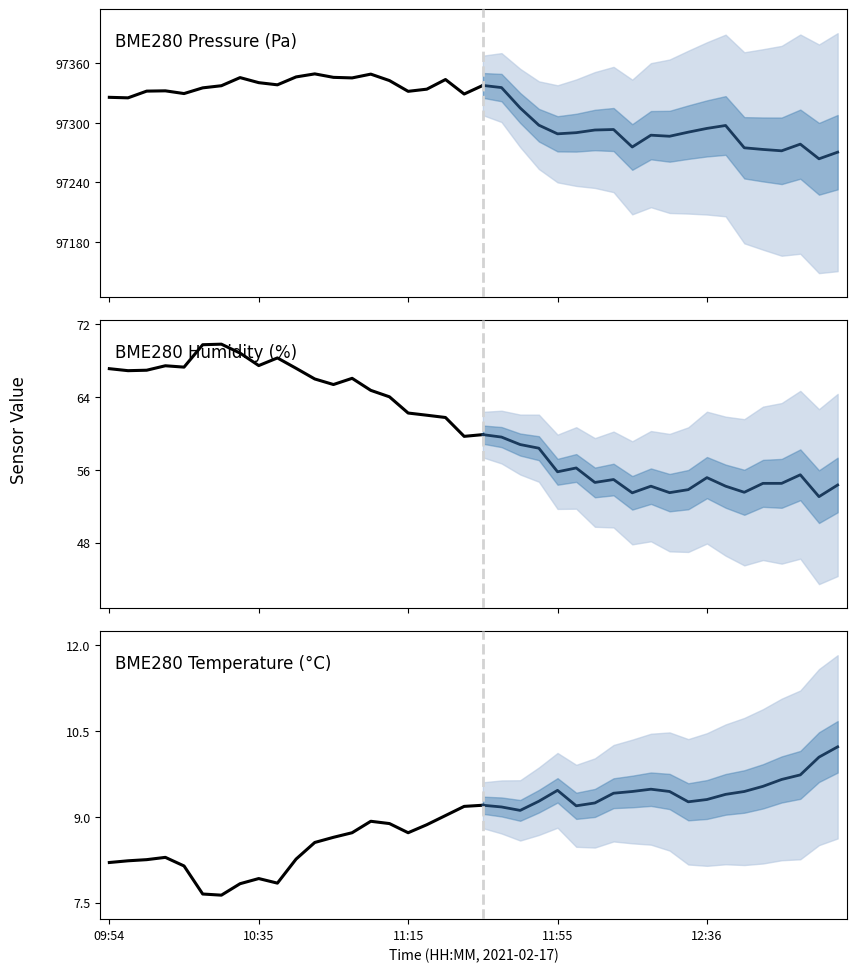

Is this an area chart (filled region under the line)?

No